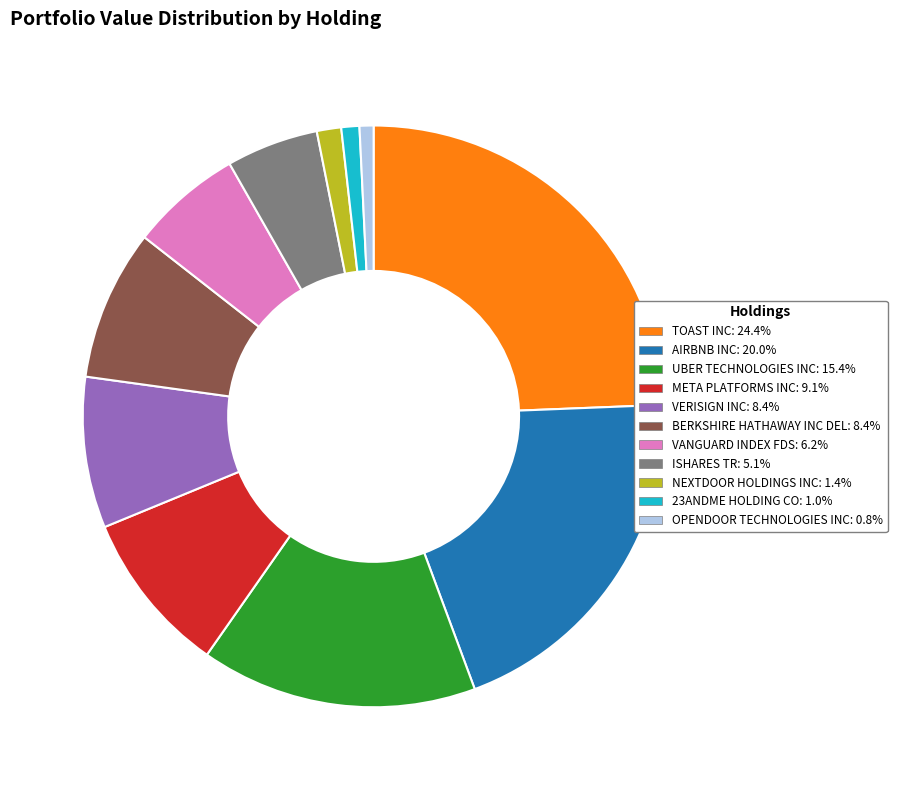

Do TOAST INC and BERKSHIRE HATHAWAY INC DEL together represent more than half of the pie?

No